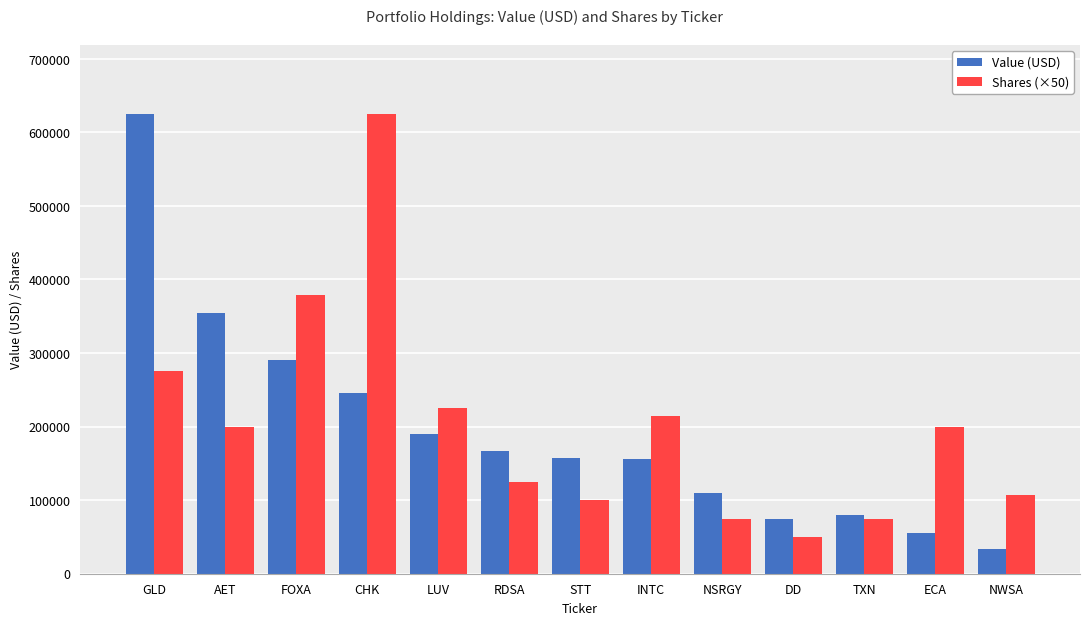

How many groups of bars are there?

13